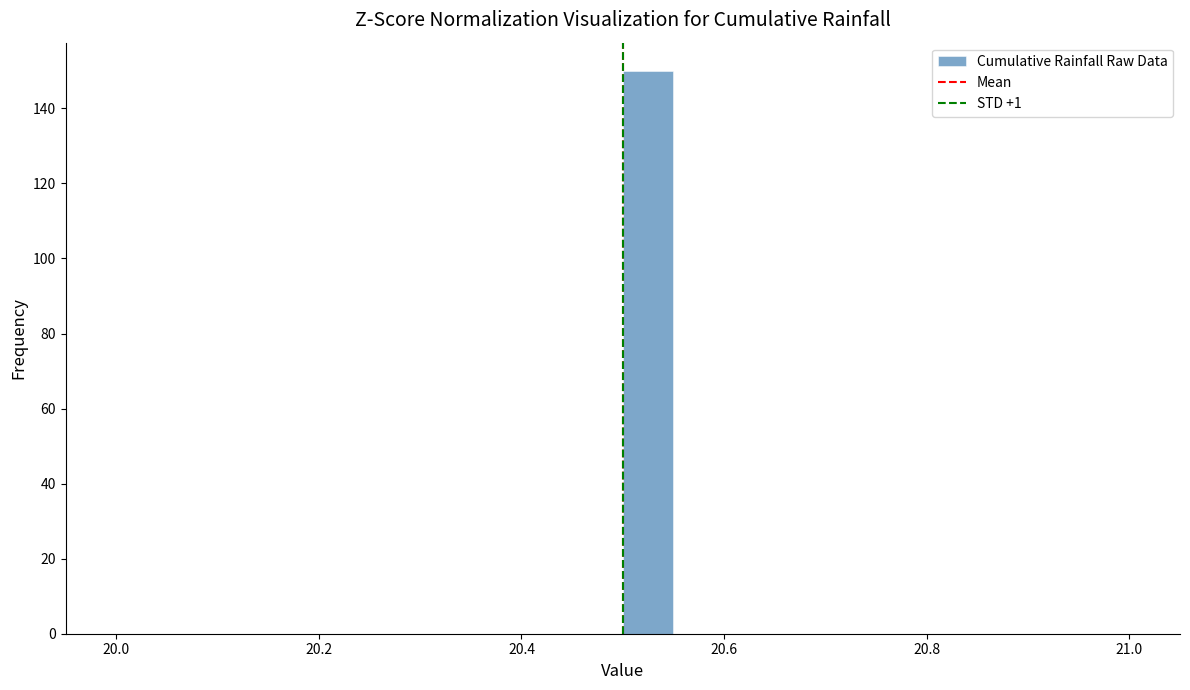

Around what value on the x-axis is the tallest bar? Give the approximate position of its centre, as read against the axis.

20.52